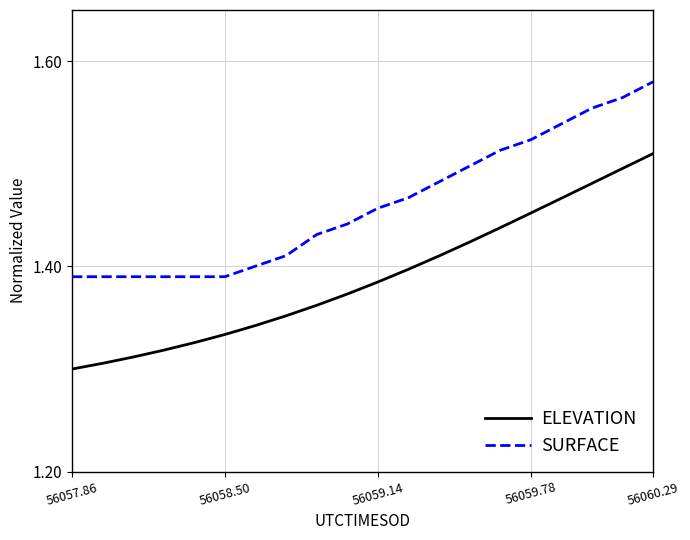

List the series in order of their overall mean, lowest first.

ELEVATION, SURFACE